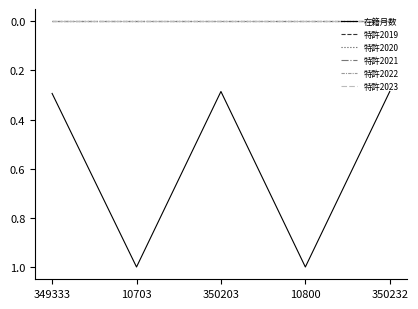

Does the chart have visible grid lines?

No